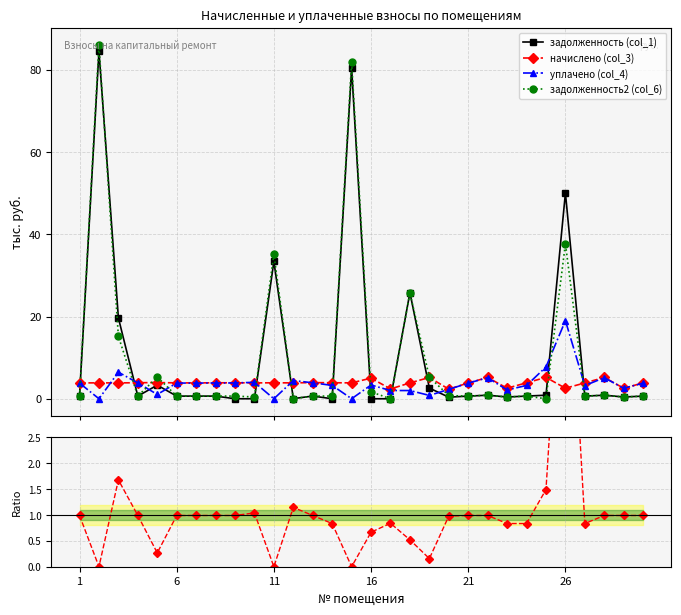

What is the maximum value for уплачено (col_4)?

19.0